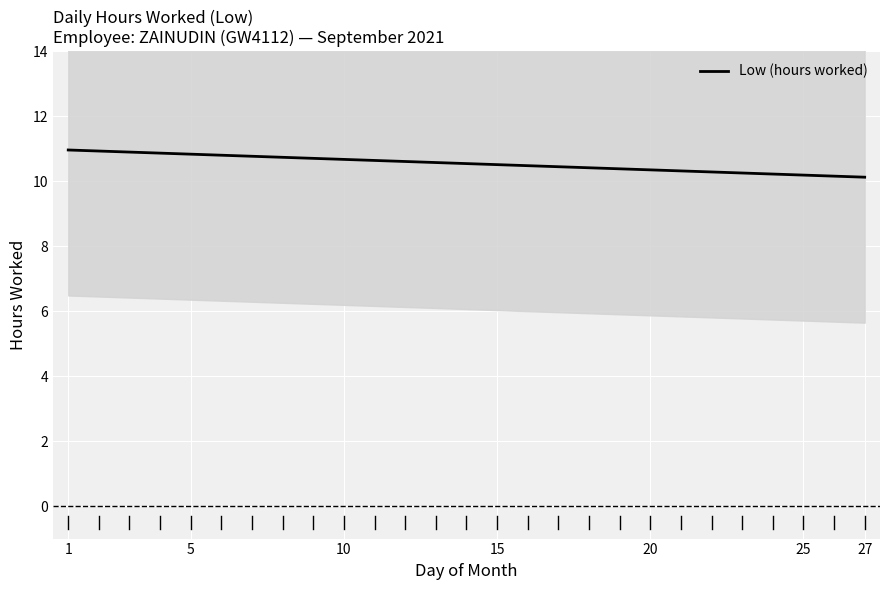

What is the smallest value displayed?

10.1